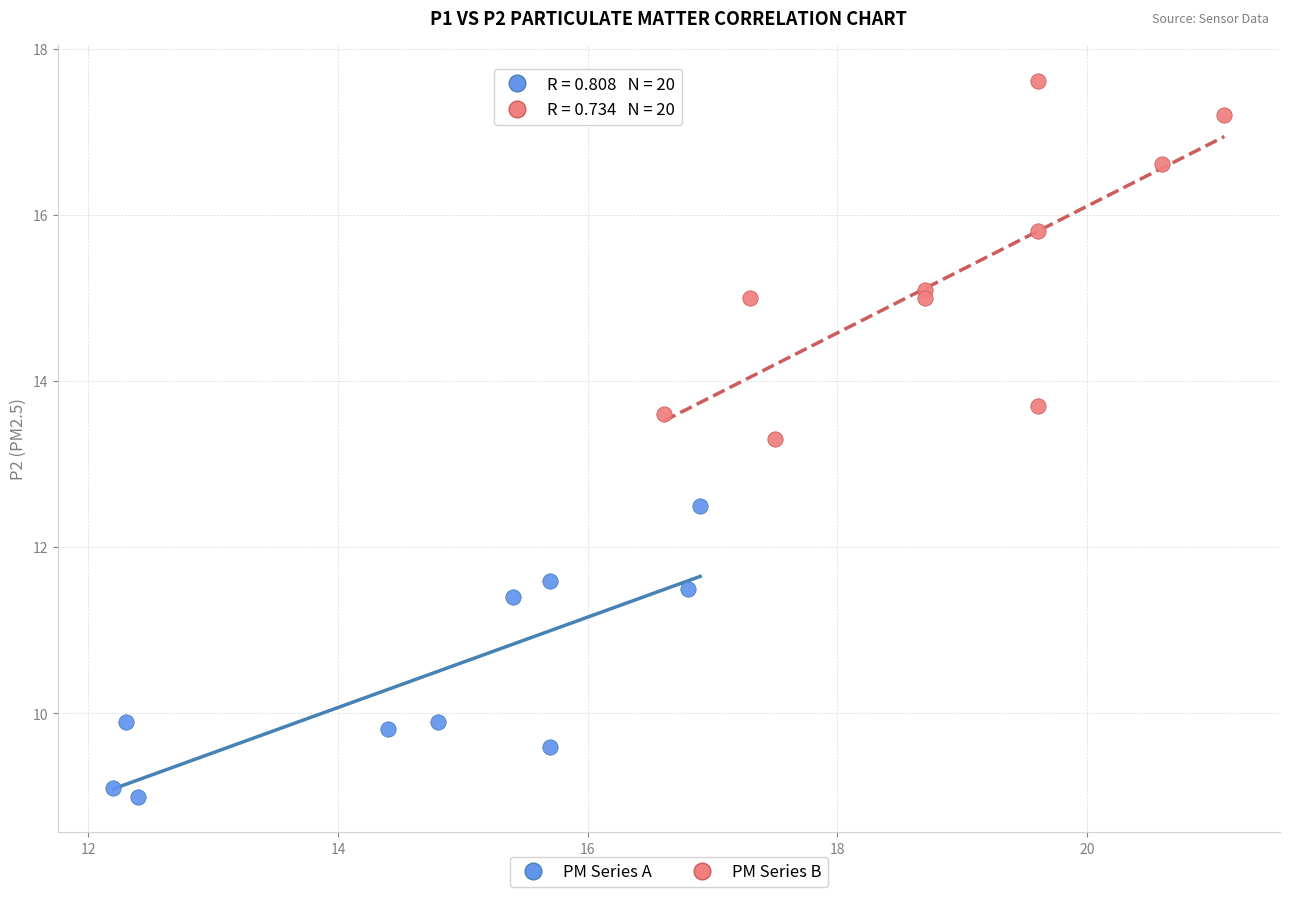

Which series reaches the maximum Y coordinate?

PM Series B